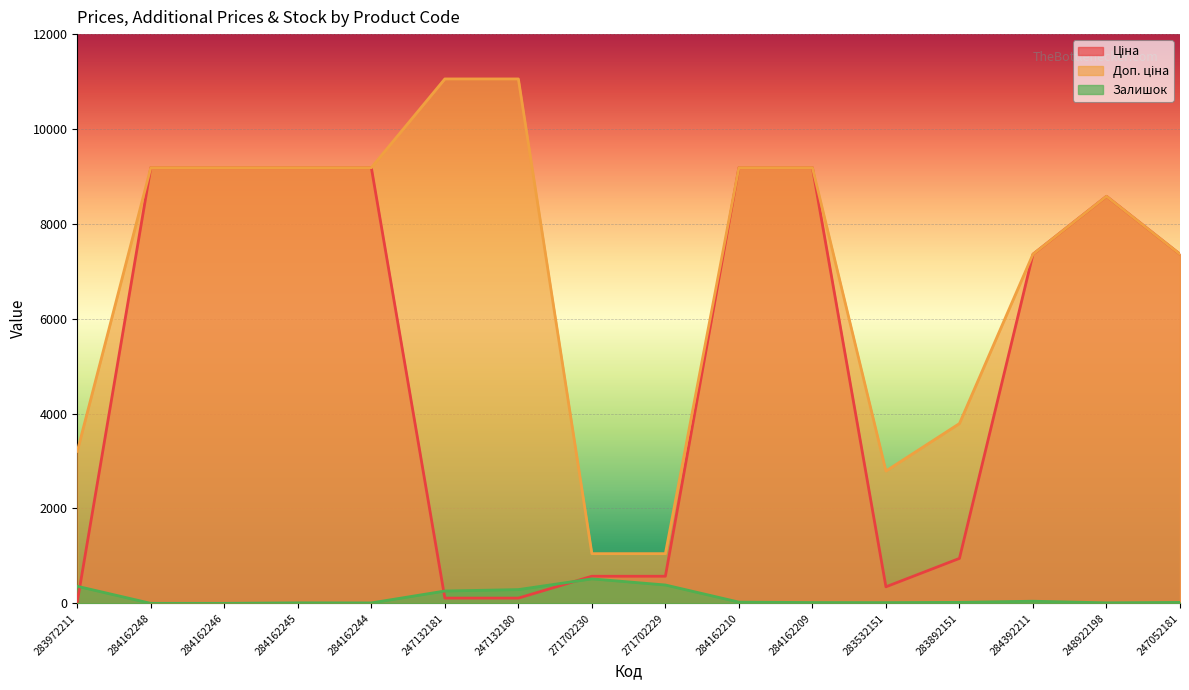

What is the difference between the second highest and second lowest values in the Залишок series?

387.0